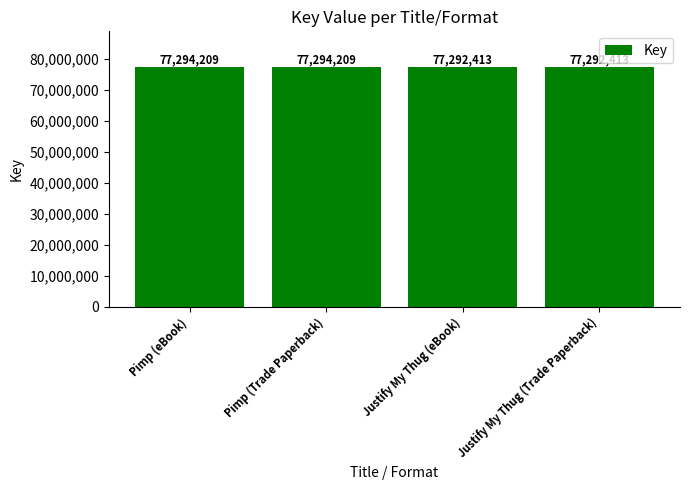

What is the sum of the values at Pimp (Trade Paperback) and Justify My Thug (eBook)?

154586622